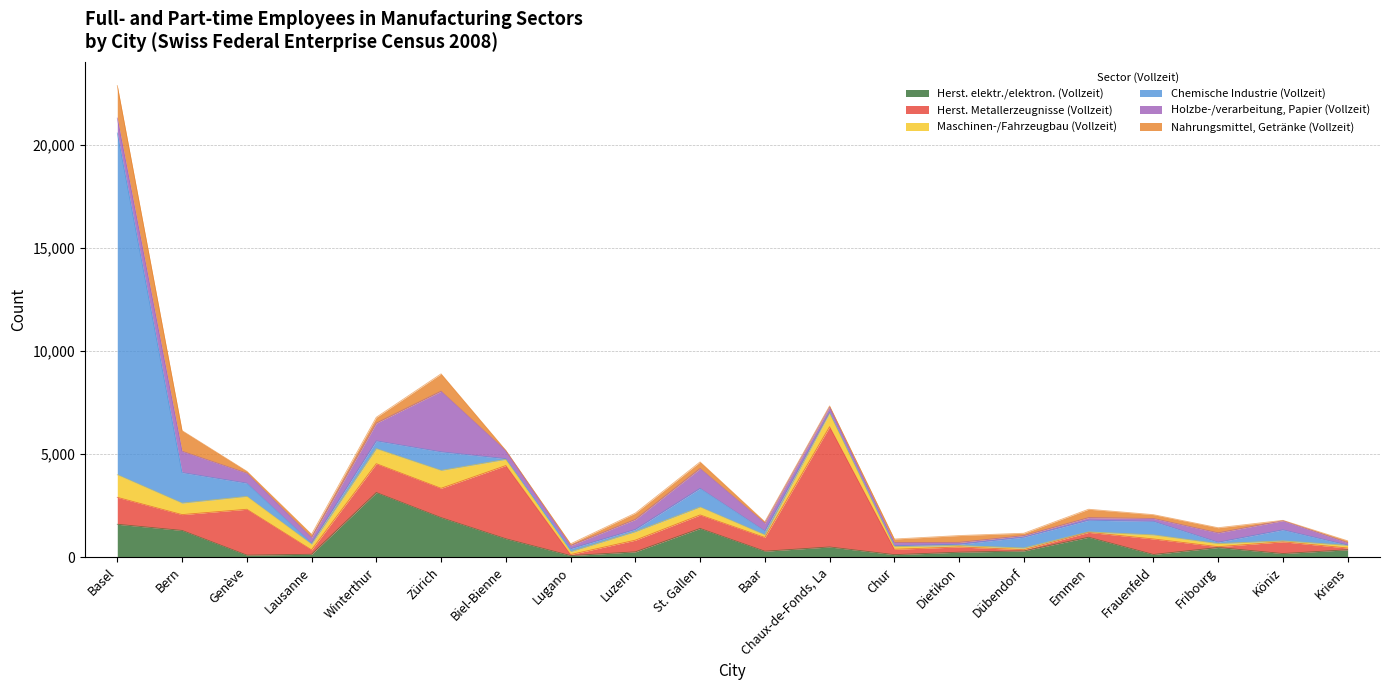

Which series has the widest spread of values?

Chemische Industrie (Vollzeit)